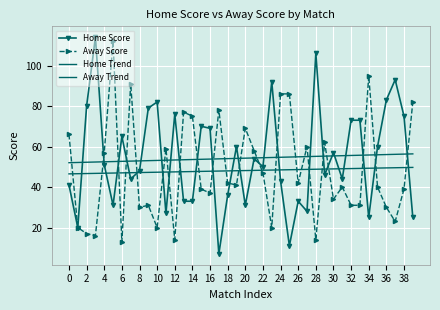

What is the maximum value for Away Trend?

49.7